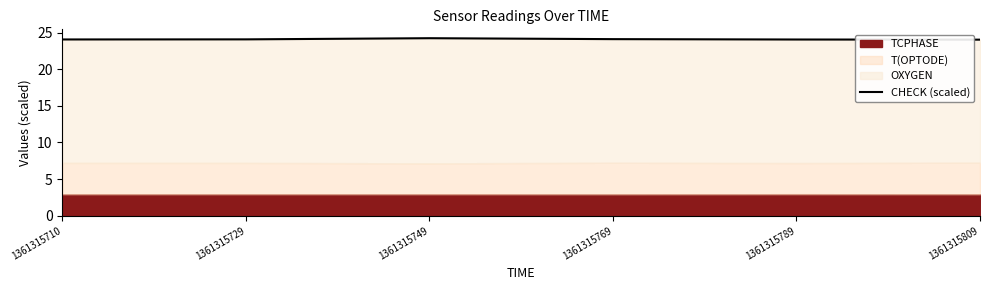

Count the values in the range 24 to 25.

6